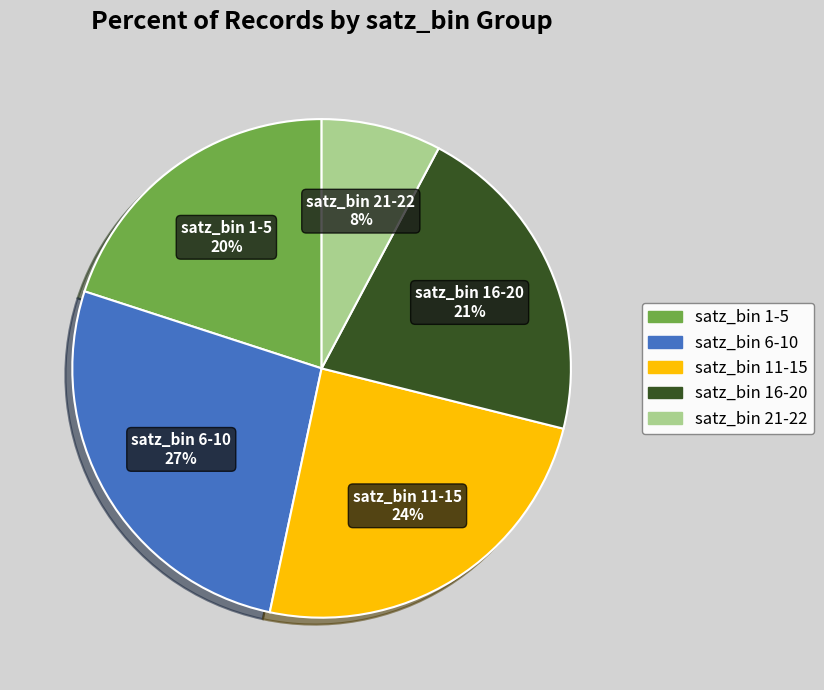

Is there any slice that represents more than half of the pie?

No